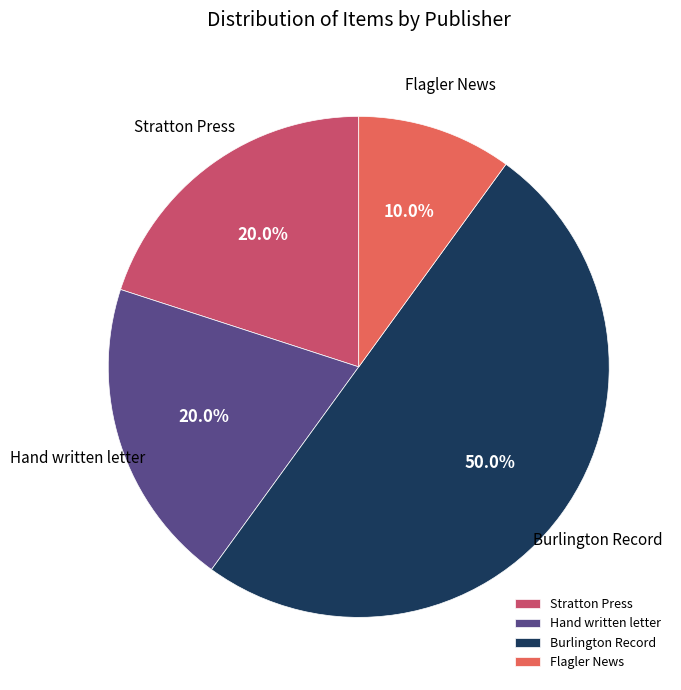

To the nearest percent, what is the difference between the largest and smallest slice percentages?

40%